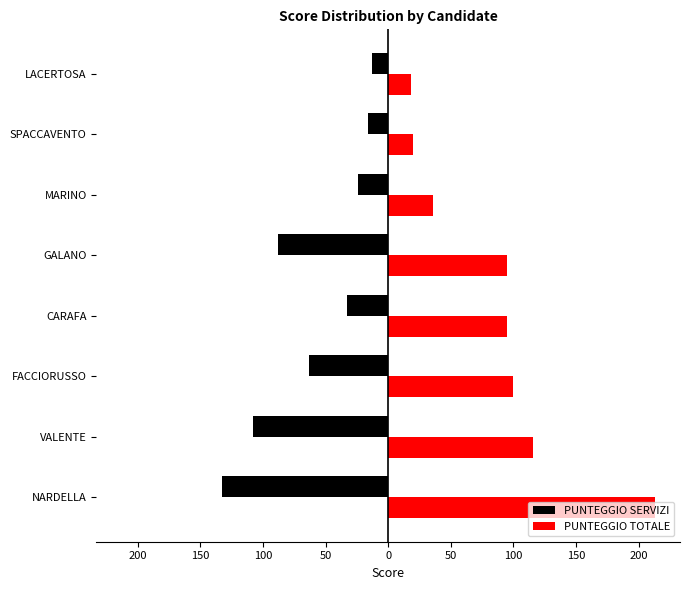

What is the maximum value for PUNTEGGIO TOTALE?

213.0